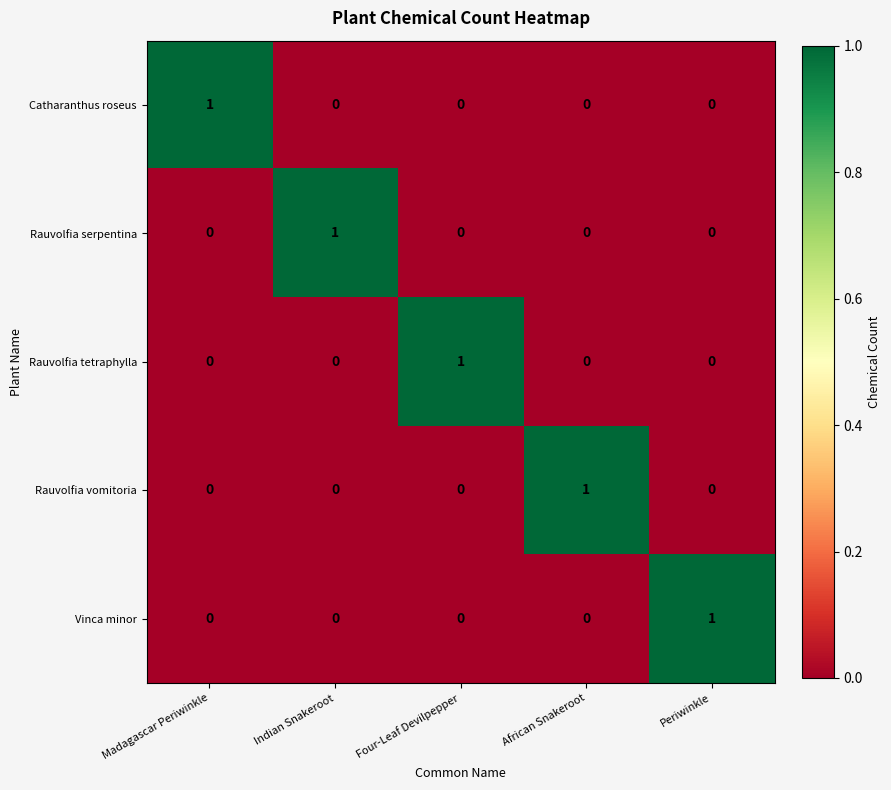

How many data points in Catharanthus roseus are above 0?

1